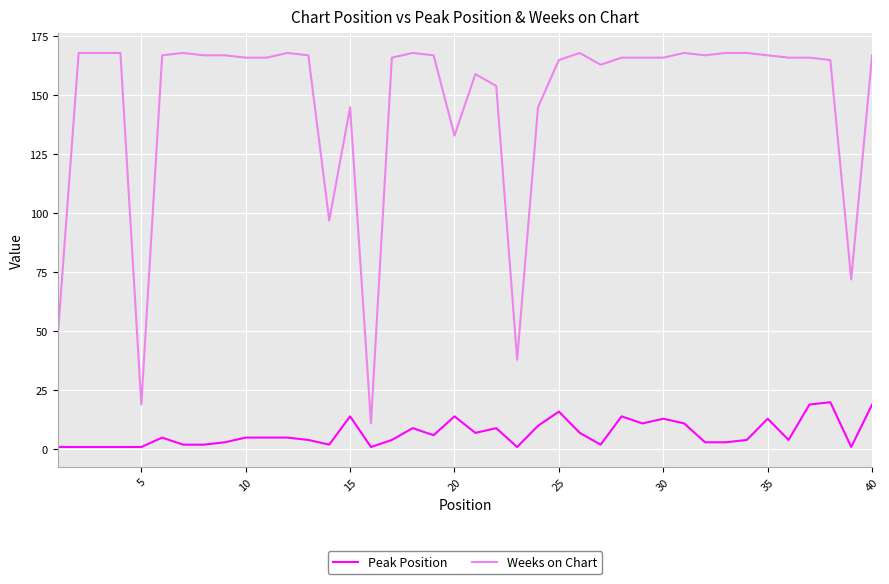

At how many categories does at least one series exceed 15?

39